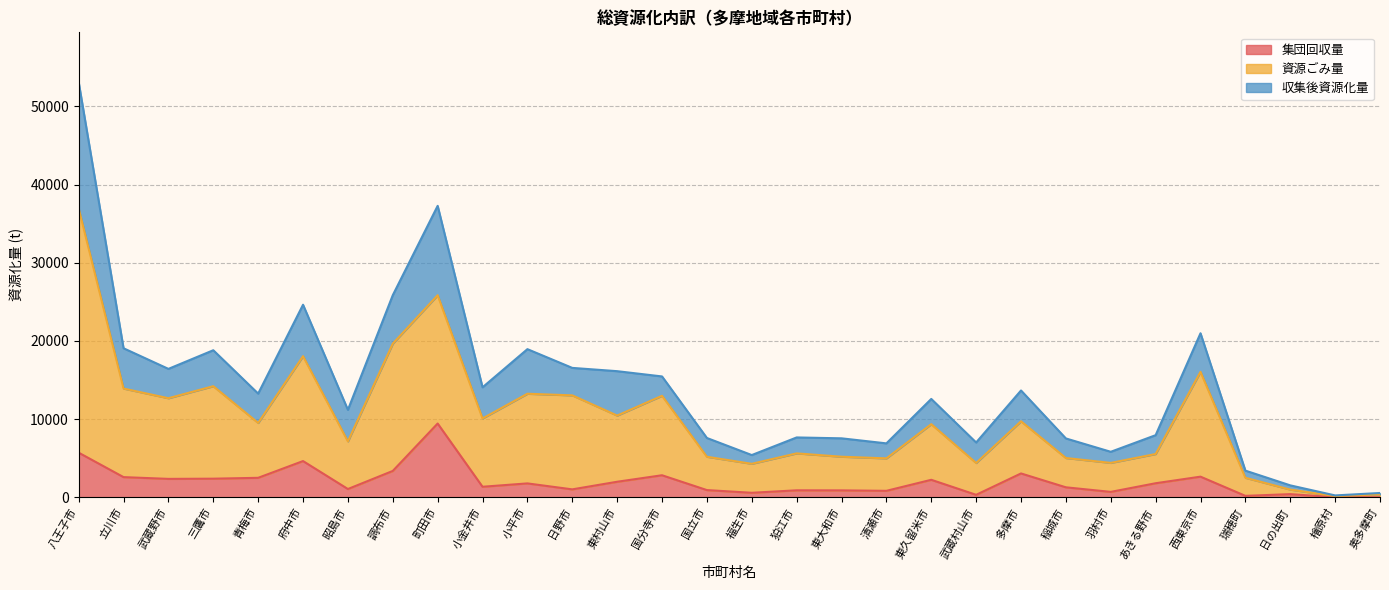

What is the total value across all series at 三鷹市?

18810.0